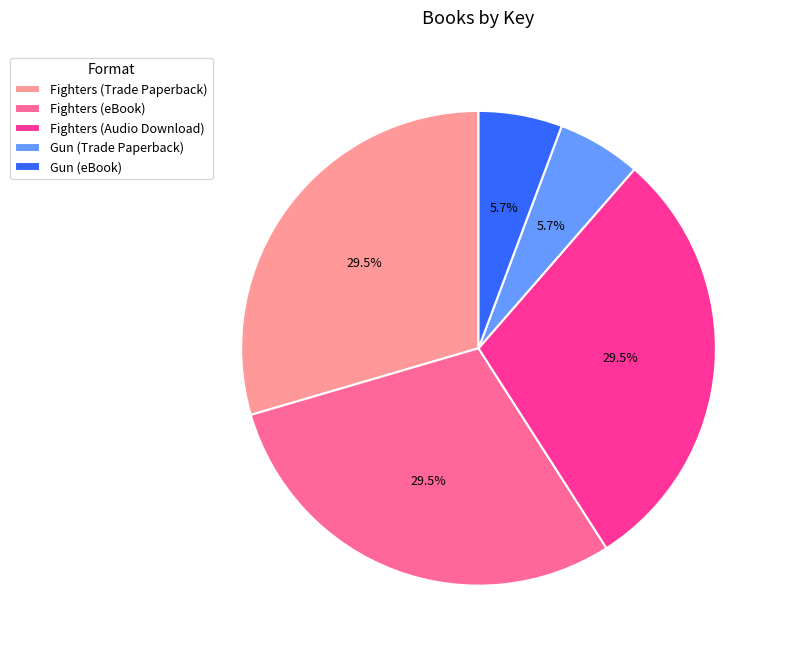

How much of the chart is everything except Gun (eBook)?

94.3%